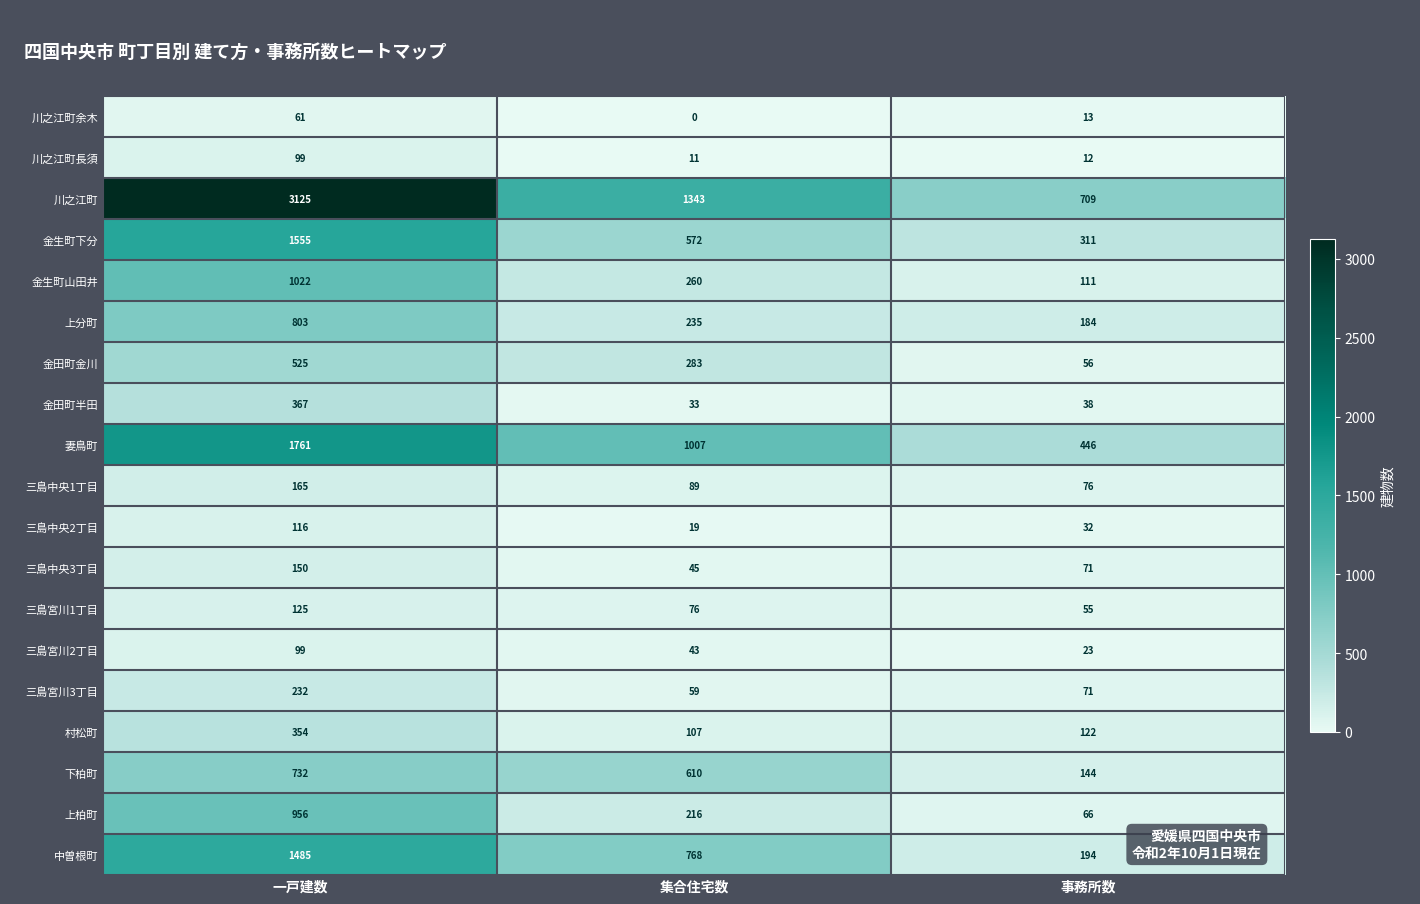

The 三島宮川1丁目 series shows 79 at 事務所数. True or false?

False